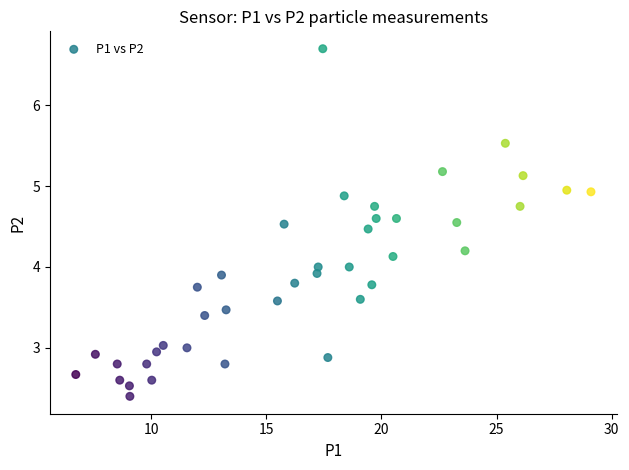

What is the range of X values (max minus min)?

22.4